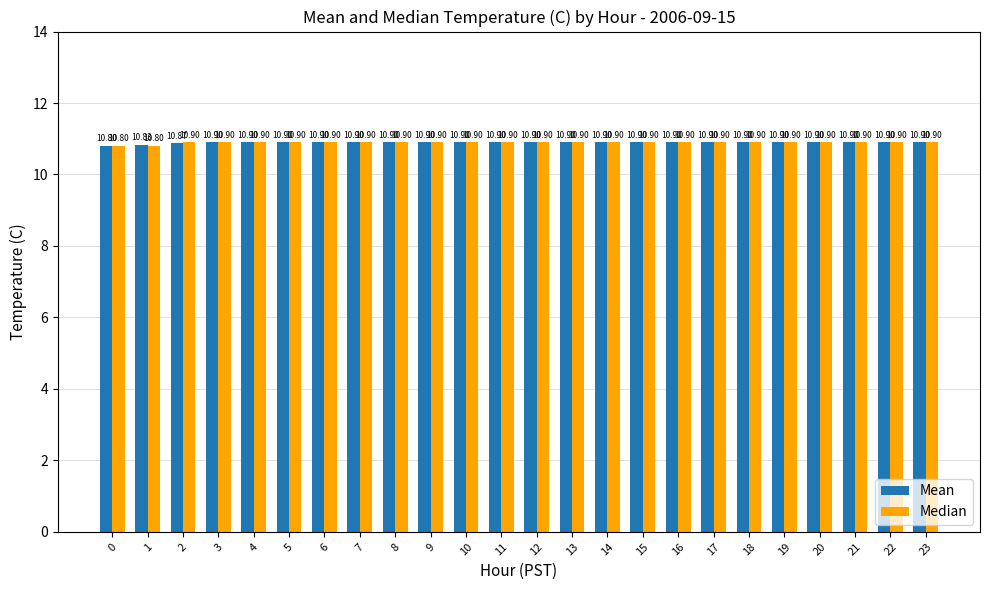

What is the average value of the Mean series?

10.9